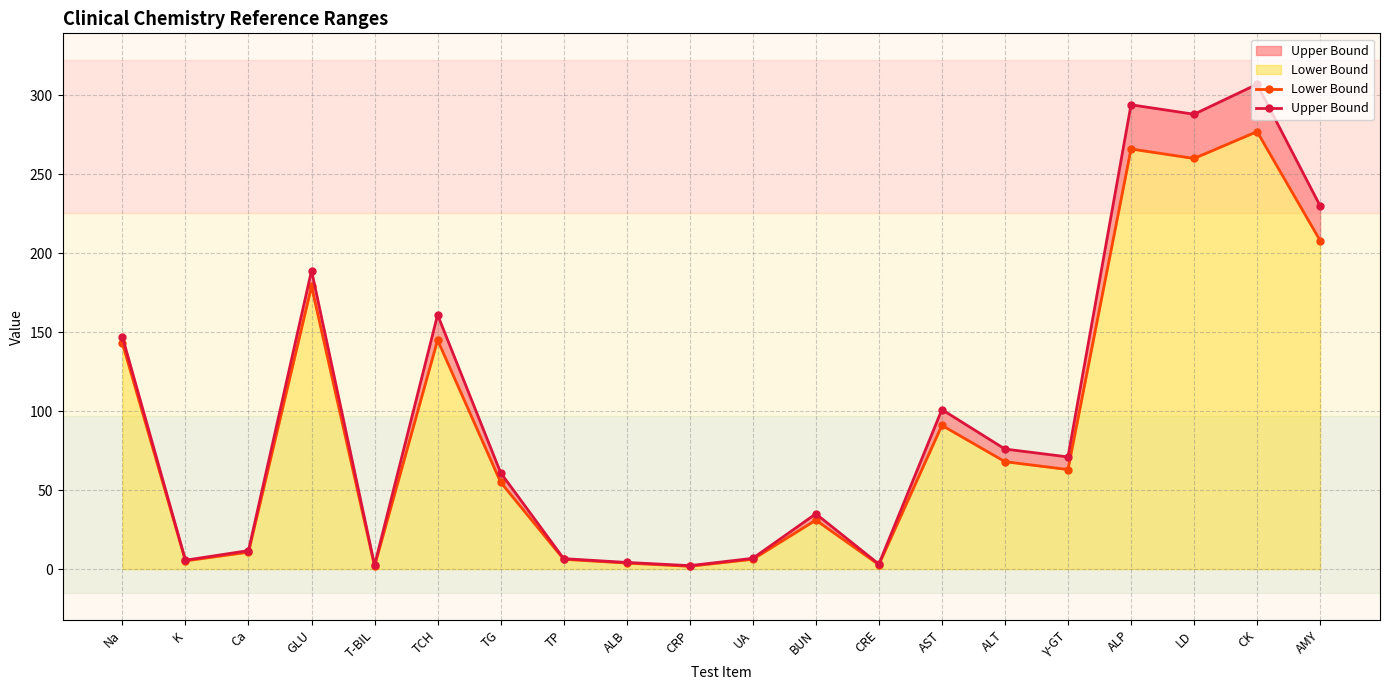

Rank the series by their maximum value, from lowest to highest.

Lower Bound, Upper Bound